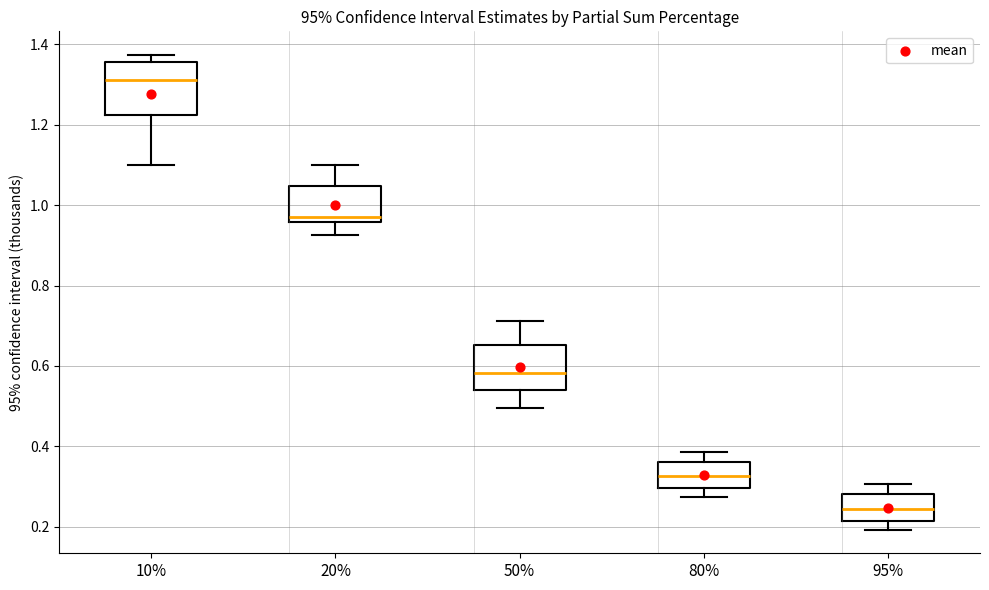

Which box's median line is the highest?

10%